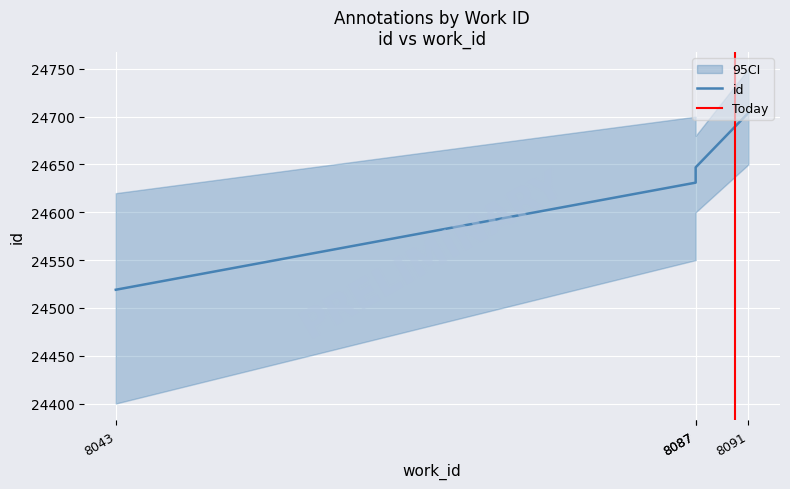

What is the value of the 1st point from the left?

24519